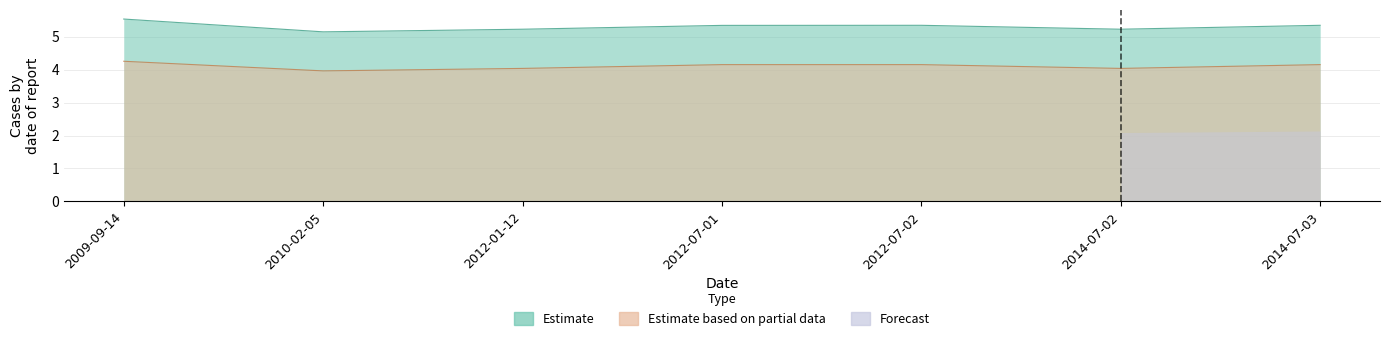

Is the value of id at 2014-07-03 greater than the value of work_id at 2010-02-05?

Yes